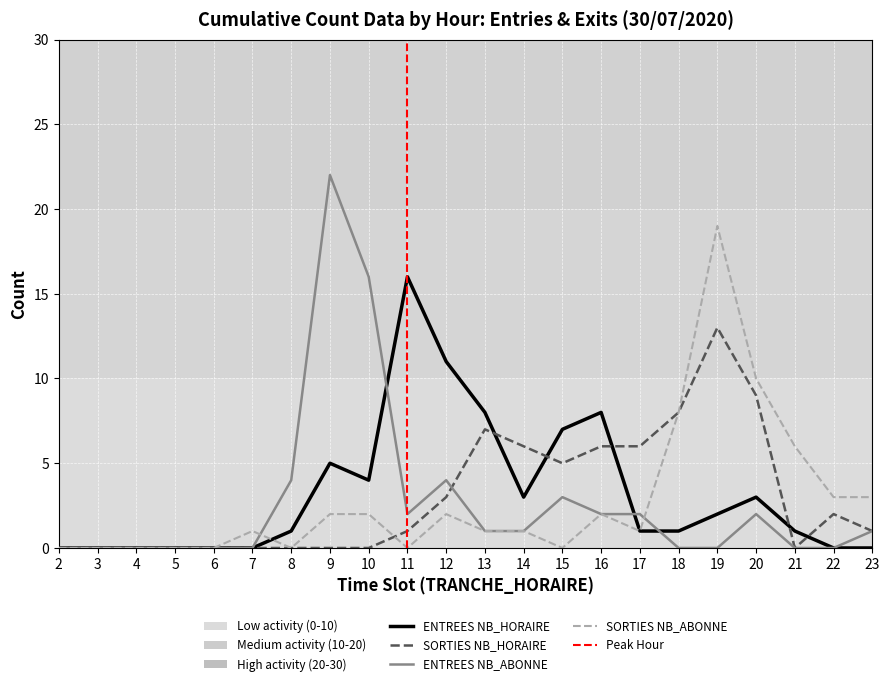

Is this an area chart (filled region under the line)?

No